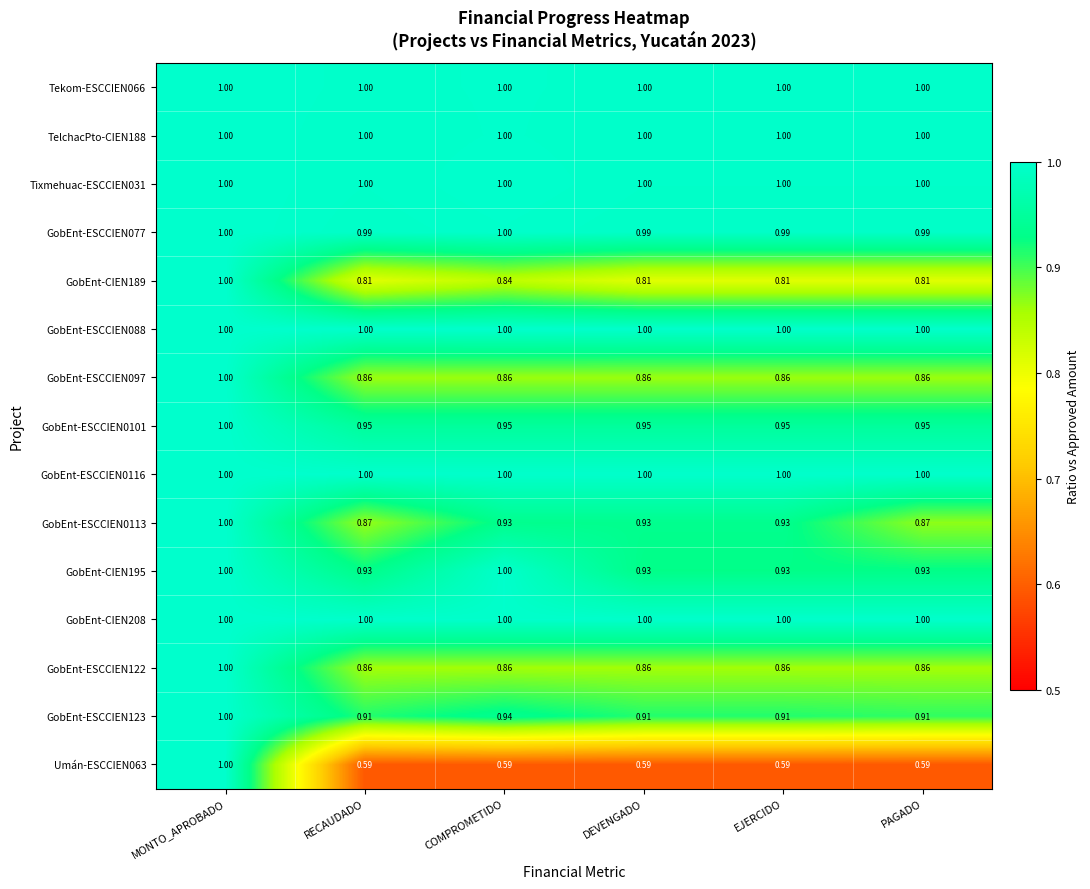

At which category is the sum across all series the highest?

MONTO_APROBADO